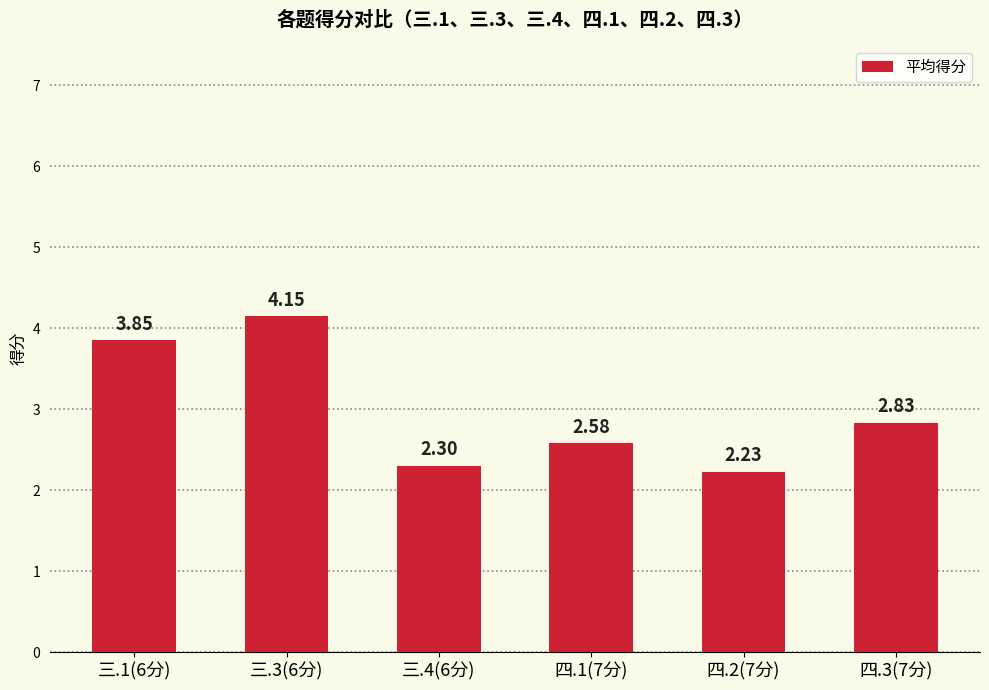

Rank the categories by value from highest to lowest.

三.3(6分), 三.1(6分), 四.3(7分), 四.1(7分), 三.4(6分), 四.2(7分)